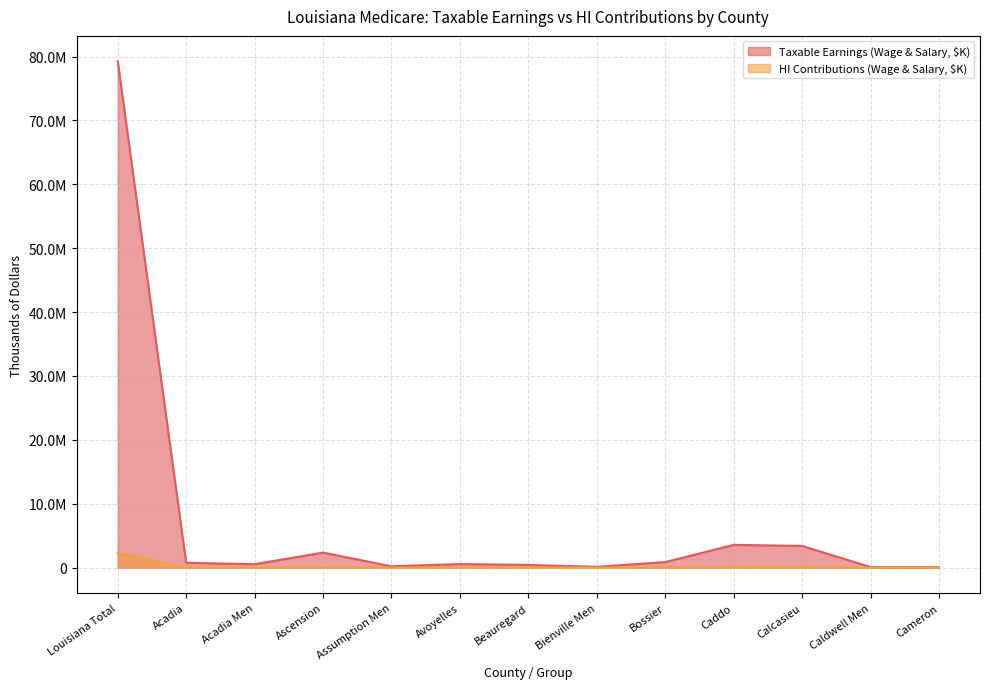

Between Calcasieu and Assumption Men, which is larger?

Calcasieu